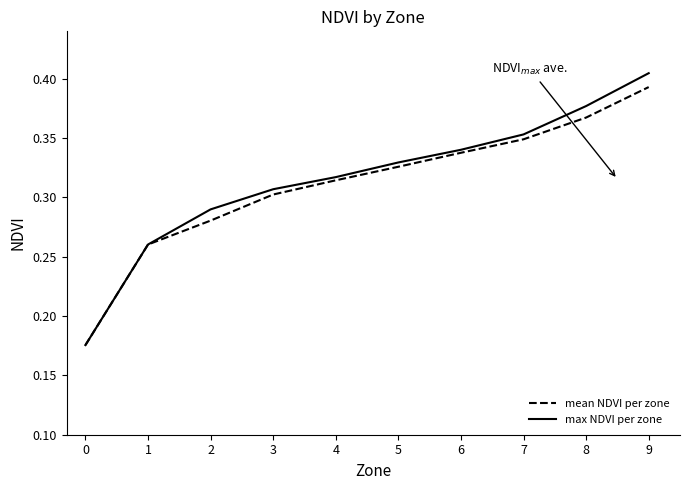

Rank the categories by max NDVI per zone value from highest to lowest.

9, 8, 7, 6, 5, 4, 3, 2, 1, 0